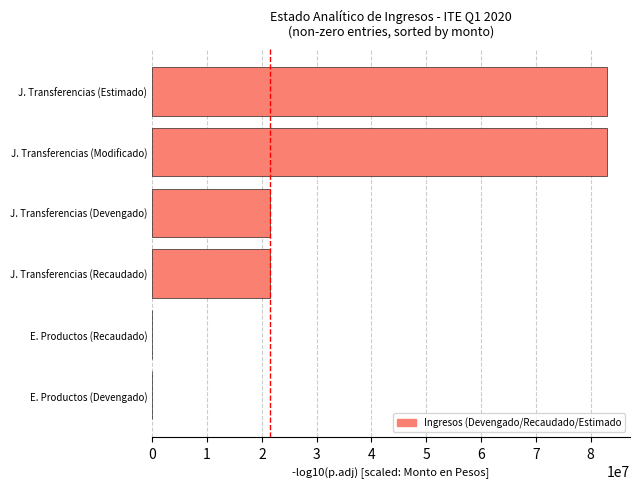

What is the maximum value shown in the chart?

83042151.0